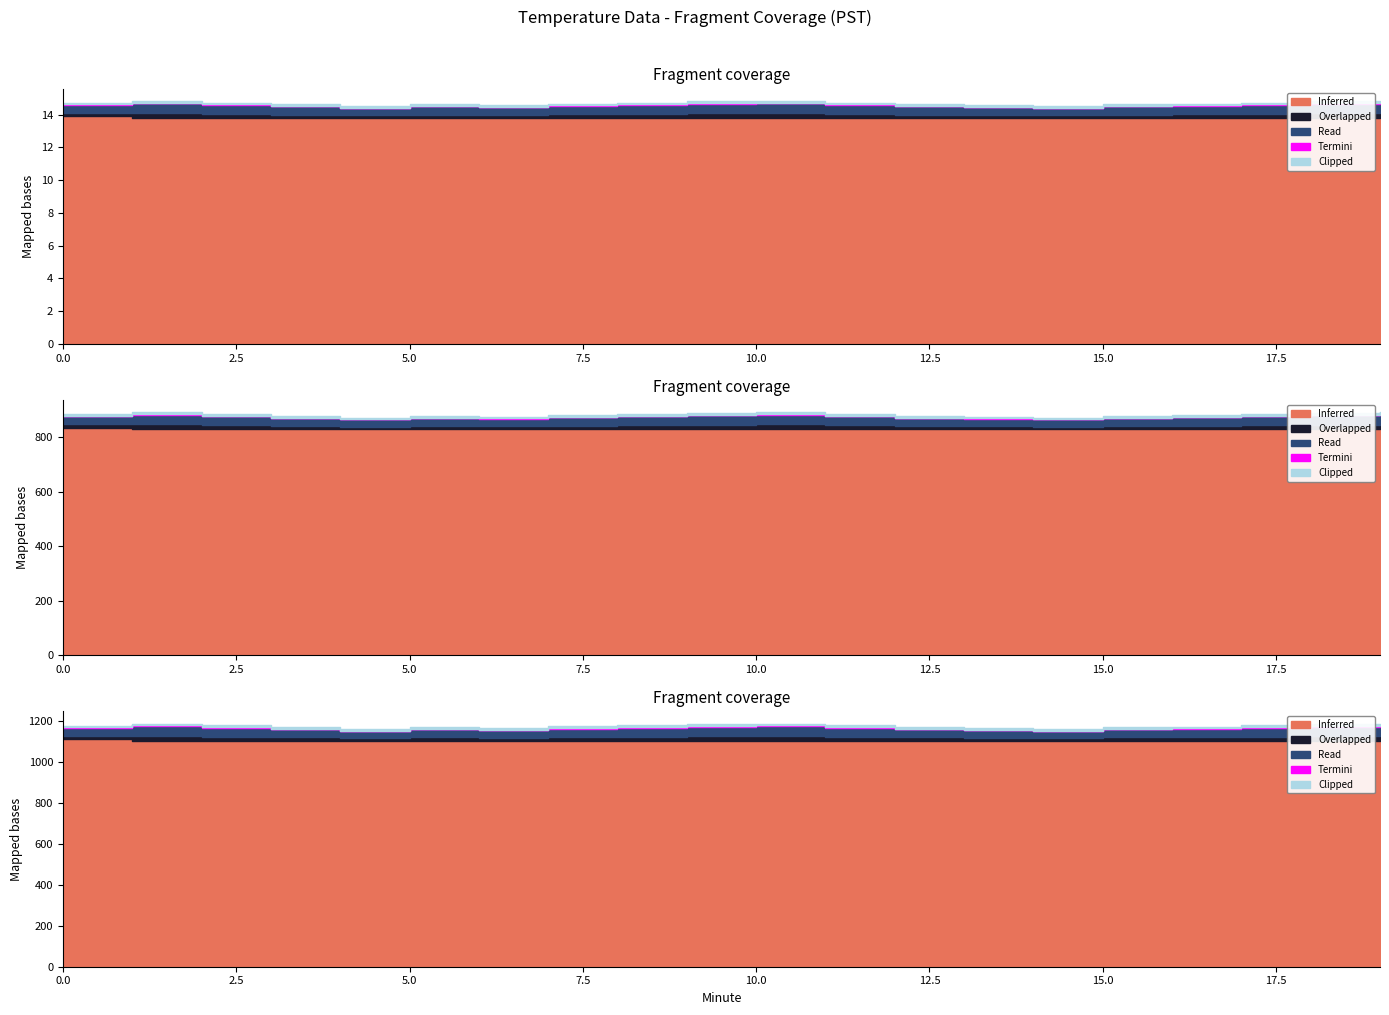

True or false: Clipped and Read cross at least once.

False